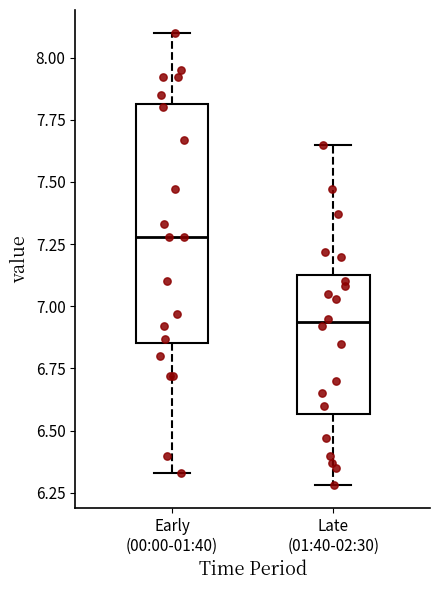

Which box has the lowest median line?

Late (01:40-02:30)